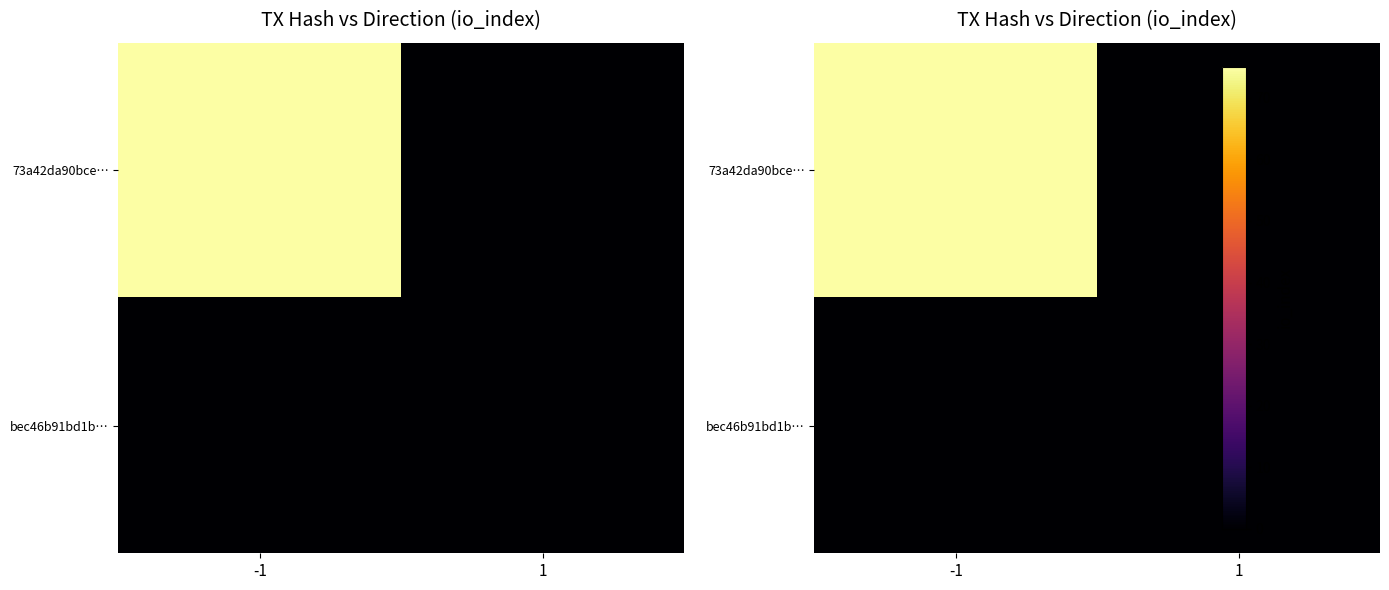

List the labels in order of 73a42da90bce… value, smallest first.

1, -1